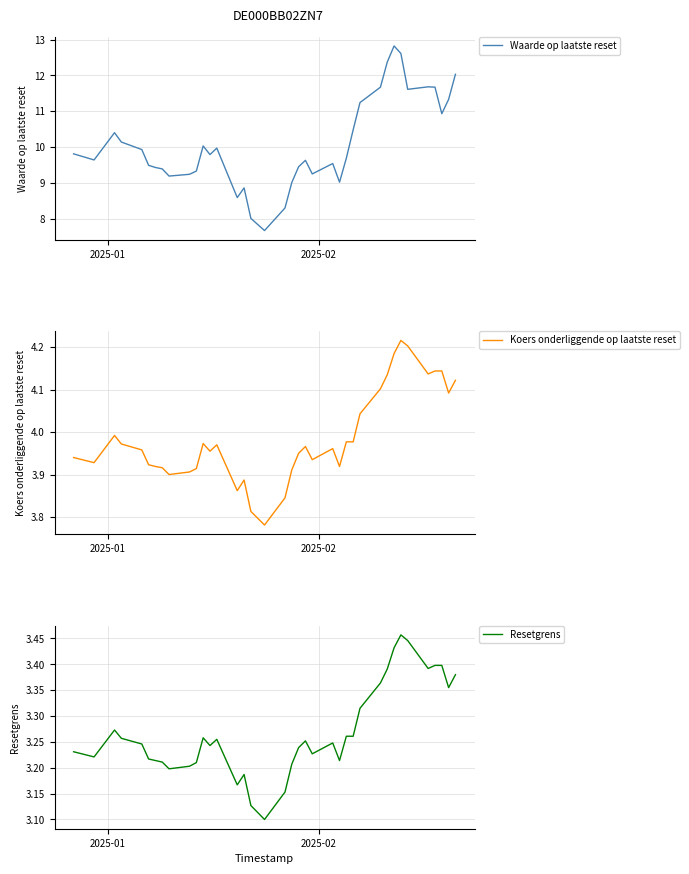

How many interior local peaks does the Koers onderliggende op laatste reset series have?

7